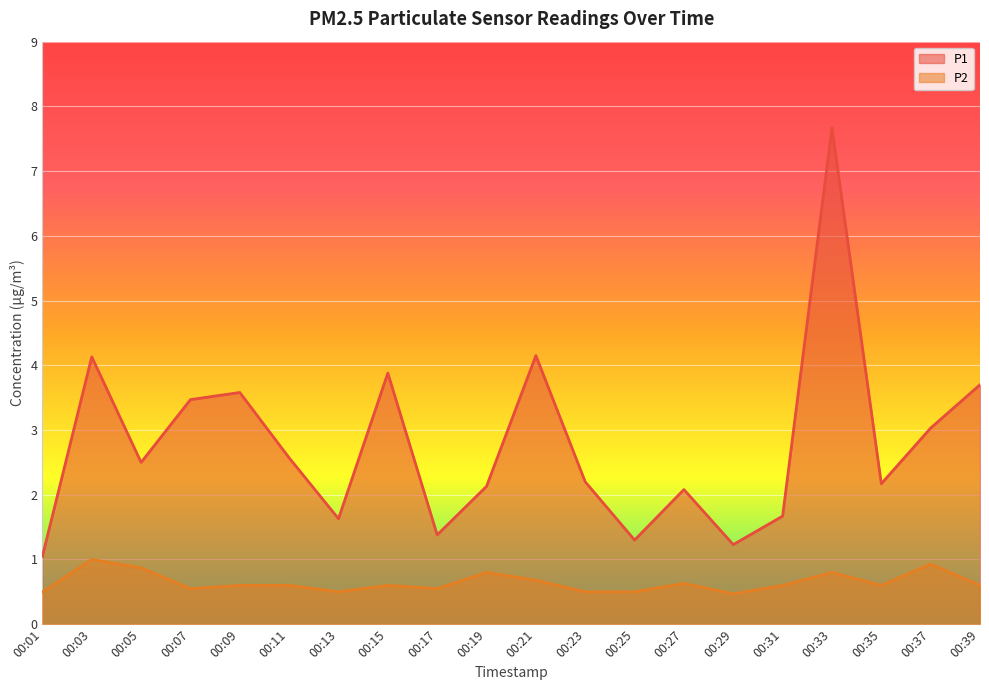

Reading left to right, transcribe all the data shown in this chart.

P1: 00:01=1.1	00:03=4.1	00:05=2.5	00:07=3.5	00:09=3.6	00:11=2.6	00:13=1.6	00:15=3.9	00:17=1.4	00:19=2.1	00:21=4.2	00:23=2.2	00:25=1.3	00:27=2.1	00:29=1.2	00:31=1.7	00:33=7.7	00:35=2.2	00:37=3.0	00:39=3.7
P2: 00:01=0.5	00:03=1.0	00:05=0.9	00:07=0.6	00:09=0.6	00:11=0.6	00:13=0.5	00:15=0.6	00:17=0.6	00:19=0.8	00:21=0.7	00:23=0.5	00:25=0.5	00:27=0.6	00:29=0.5	00:31=0.6	00:33=0.8	00:35=0.6	00:37=0.9	00:39=0.6